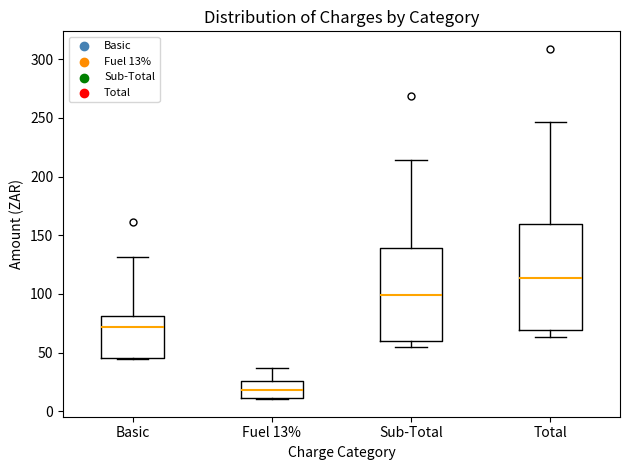

Reading left to right, transcribe this box plot: for each box, give where its median line is, the range the box spans, and where its two whiskers end, as read against the y-axis. The values are not printed on the chart, so give them approximately, as read against the axis.

Basic: median 70, box 45 to 80, whiskers 45 to 130
Fuel 13%: median 20, box 10 to 25, whiskers 10 to 35
Sub-Total: median 100, box 60 to 140, whiskers 55 to 215
Total: median 115, box 70 to 160, whiskers 65 to 245